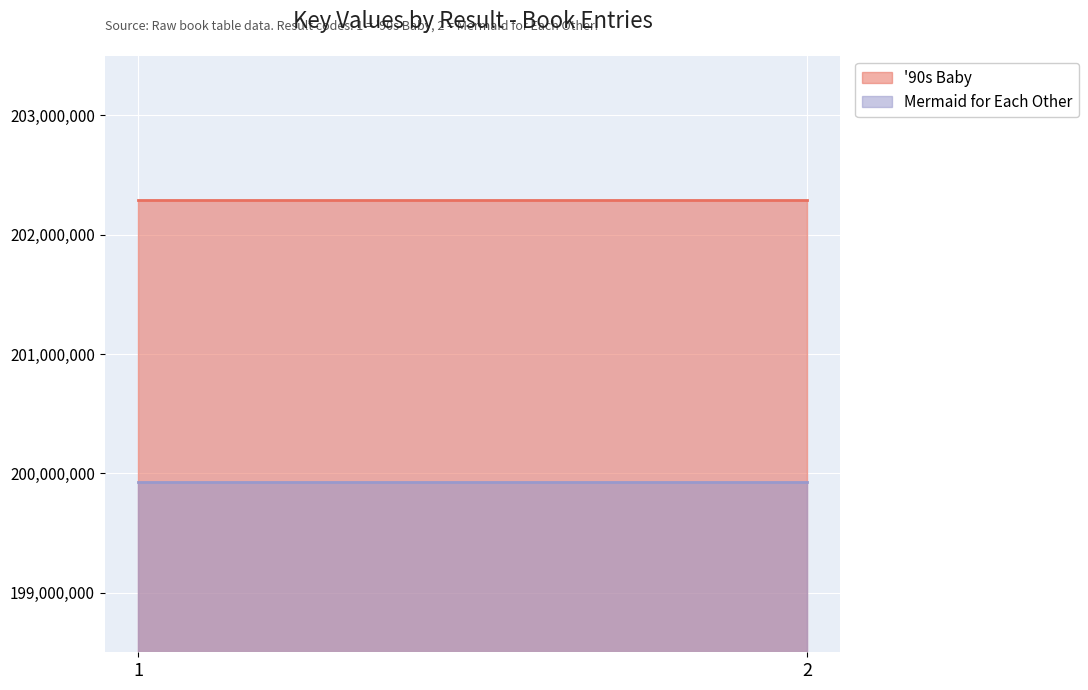

True or false: '90s Baby has a value of 202287625 at 1.

True